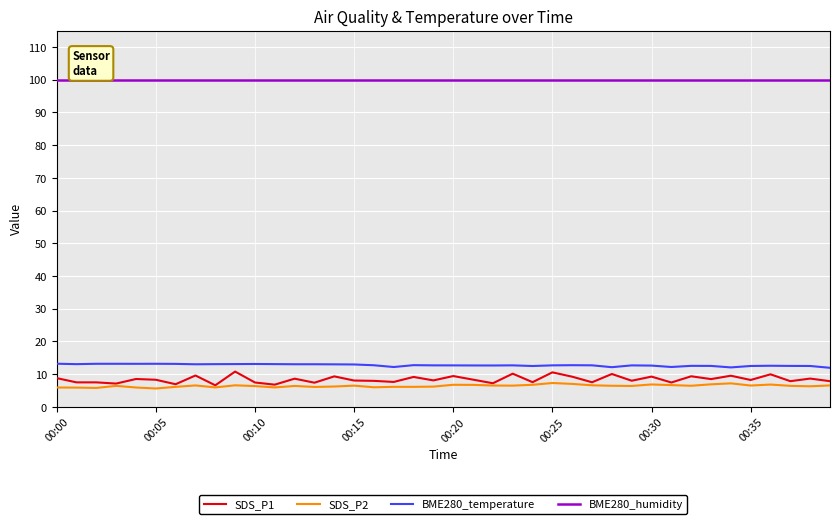

True or false: BME280_humidity and SDS_P1 cross at least once.

False